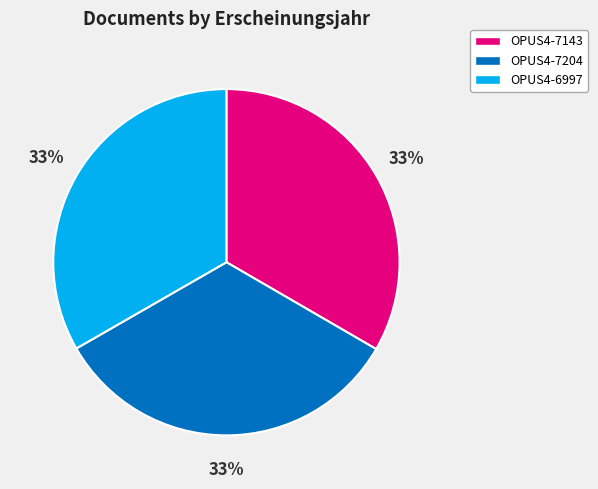

True or false: OPUS4-7143 accounts for 33% of the total.

True